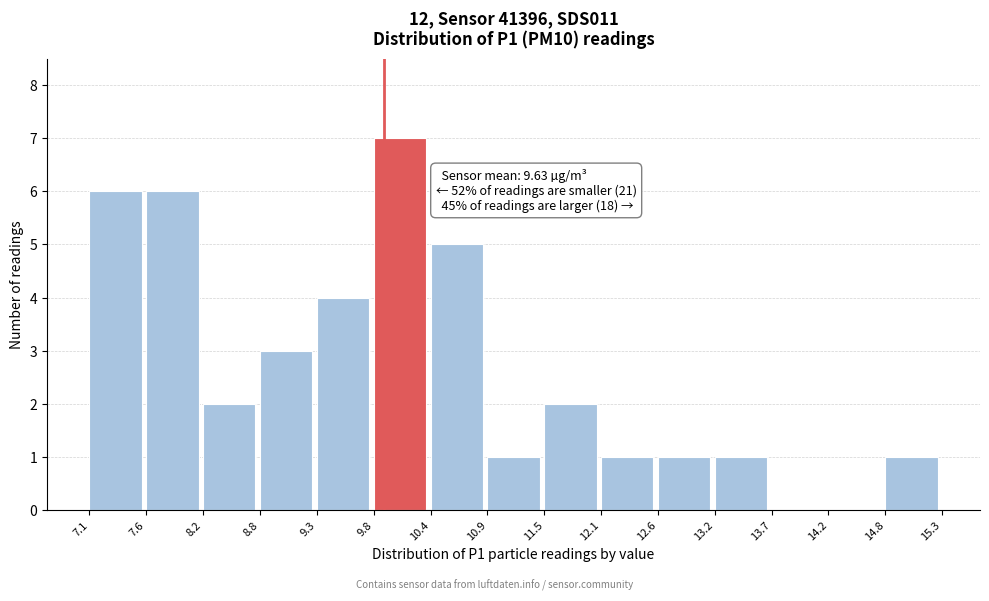

Which range on the x-axis has the tallest bar?

9.8 to 10.4